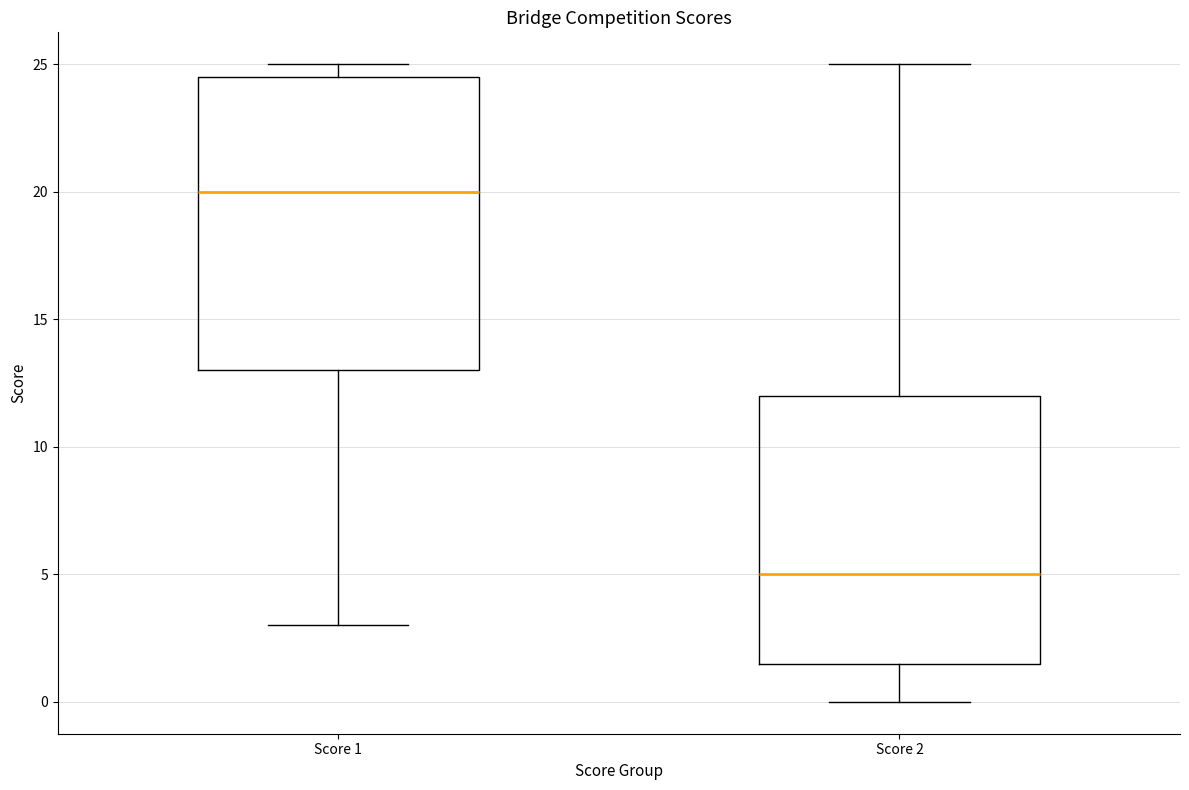

Reading left to right, transcribe this box plot: for each box, give where its median line is, the range the box spans, and where its two whiskers end, as read against the y-axis. The values are not printed on the chart, so give them approximately, as read against the axis.

Score 1: median 20.0, box 13.0 to 24.5, whiskers 3.0 to 25.0
Score 2: median 5.0, box 1.5 to 12.0, whiskers 0.0 to 25.0